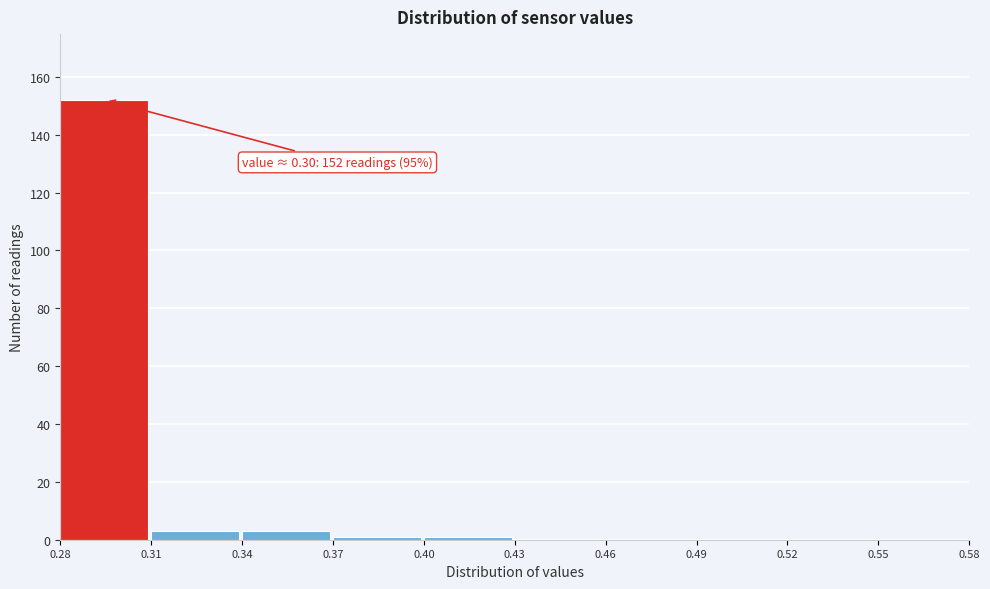

Which range on the x-axis has the tallest bar?

0.28 to 0.31